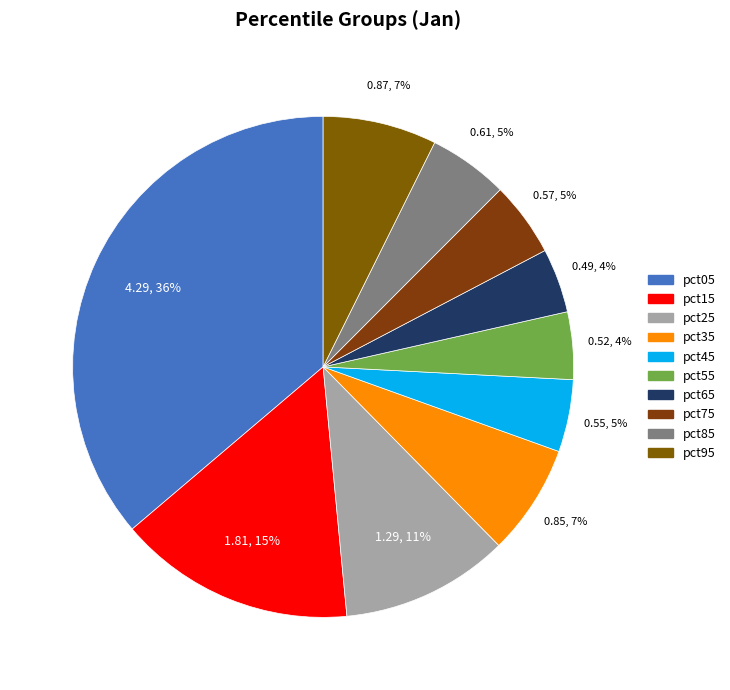

What is the largest slice in the pie chart?

pct05